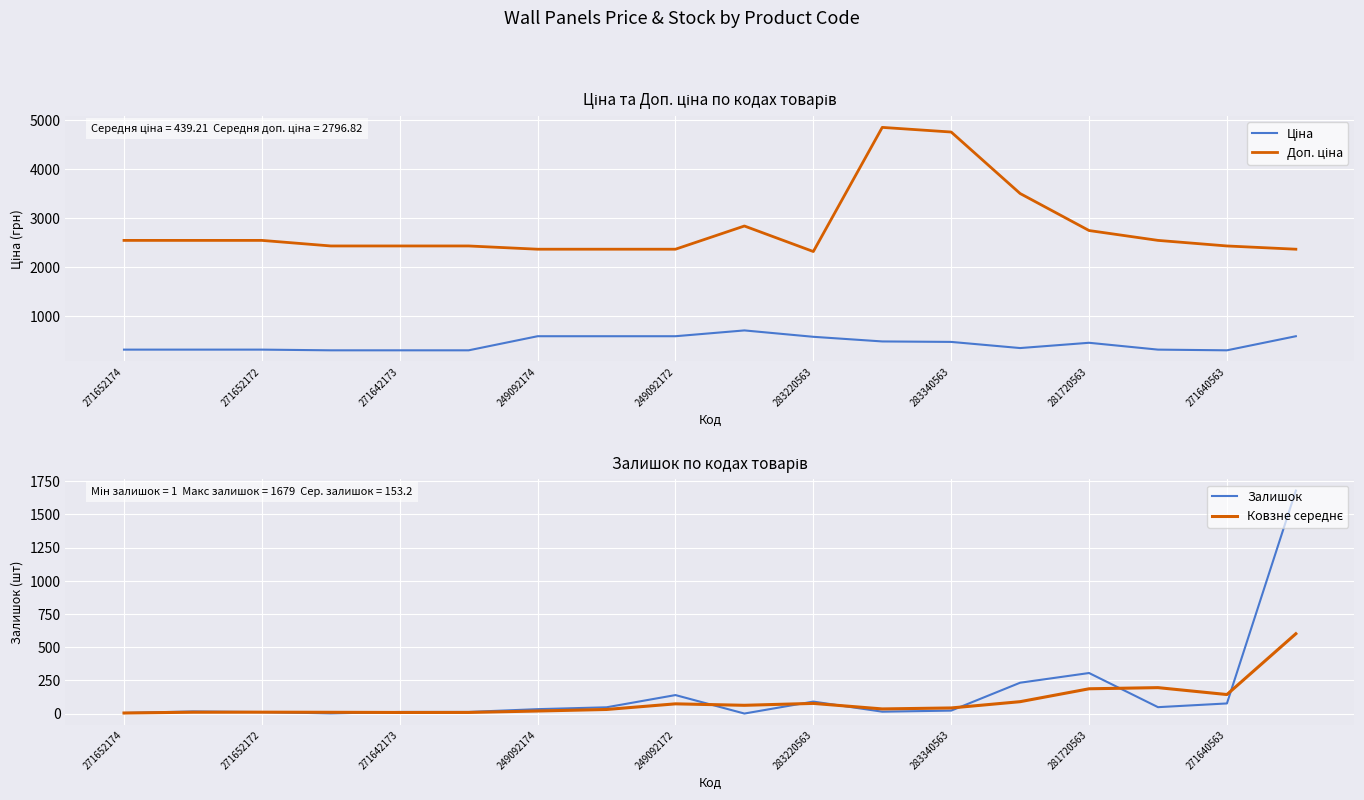

True or false: Ціна has a value of 591.0 at 281720563.

True